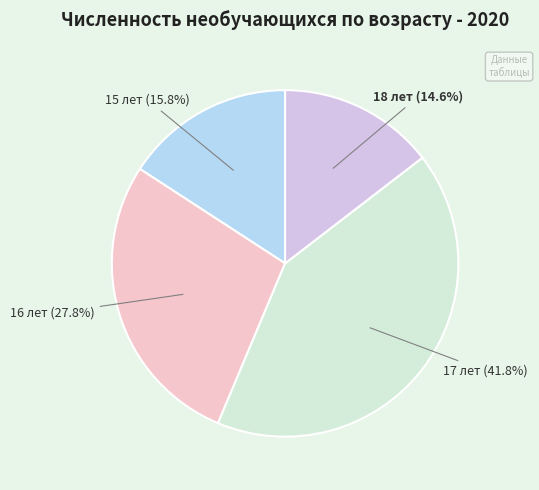

Which category has the biggest portion of the pie?

17 лет